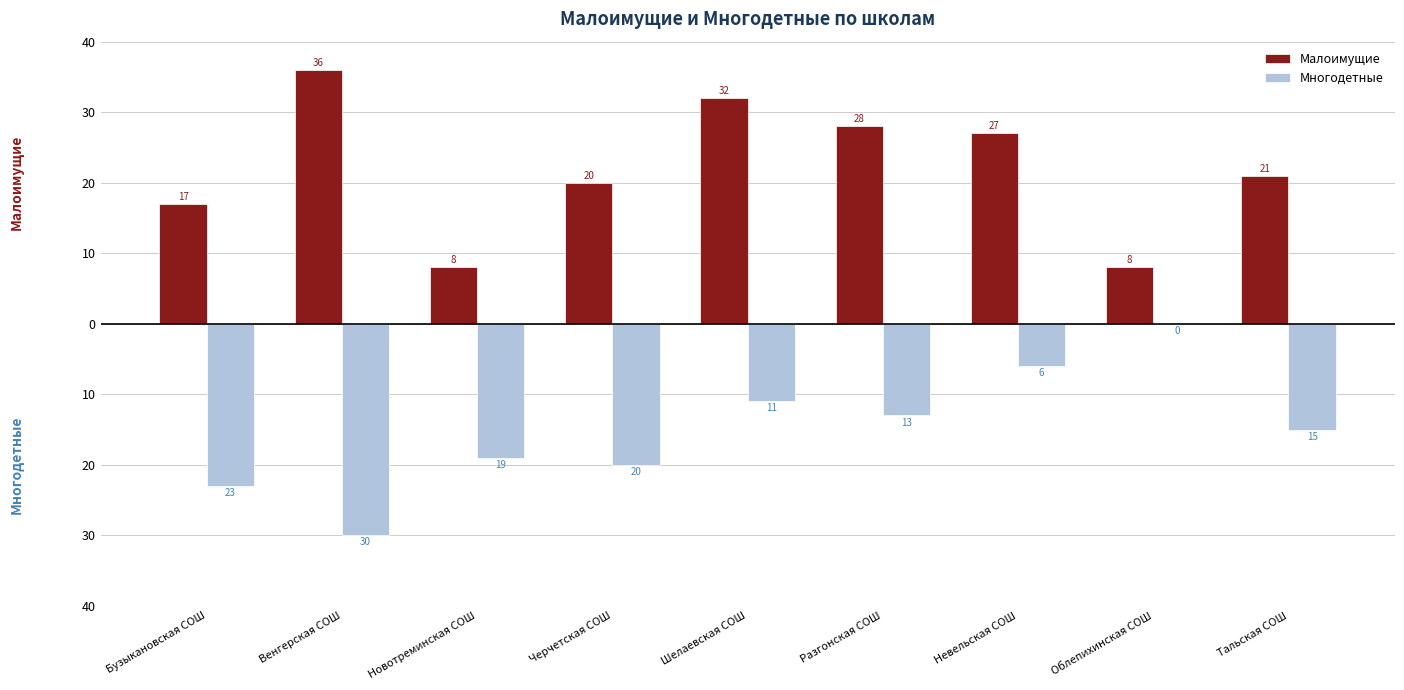

What is the approximate value of Малоимущие at Венгерская СОШ, to the nearest 5?

35